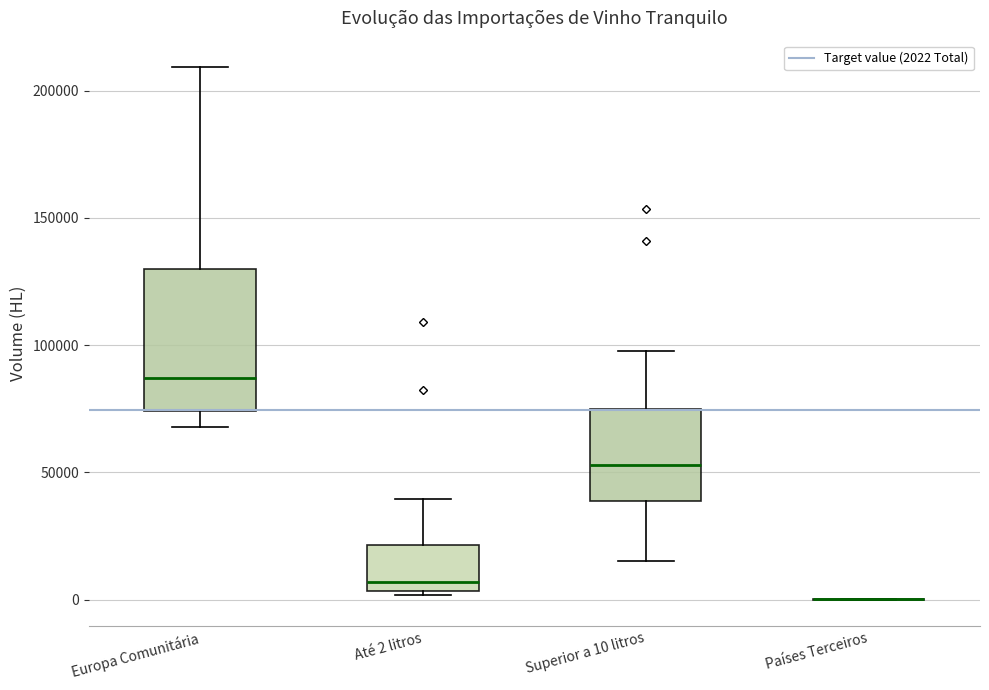

Reading left to right, transcribe this box plot: for each box, give where its median line is, the range the box spans, and where its two whiskers end, as read against the y-axis. The values are not printed on the chart, so give them approximately, as read against the axis.

Europa Comunitária: median 85000, box 75000 to 130000, whiskers 70000 to 210000
Até 2 litros: median 5000 (just above the box's lower edge), box 5000 to 20000, whiskers 0 to 40000
Superior a 10 litros: median 55000, box 40000 to 75000, whiskers 15000 to 100000
Países Terceiros: box collapsed to a line at 0, whiskers 0 to 0